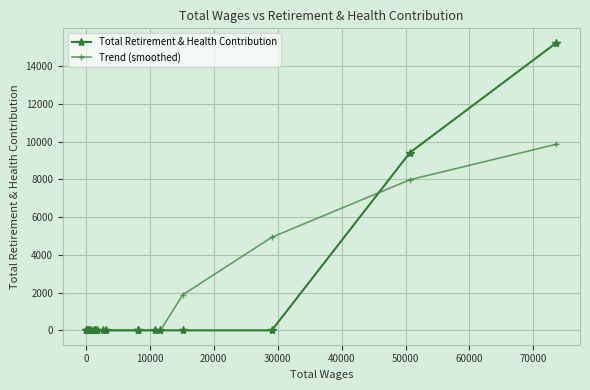

What is the value of the Trend (smoothed) point at the 19th from the left?

7975.8